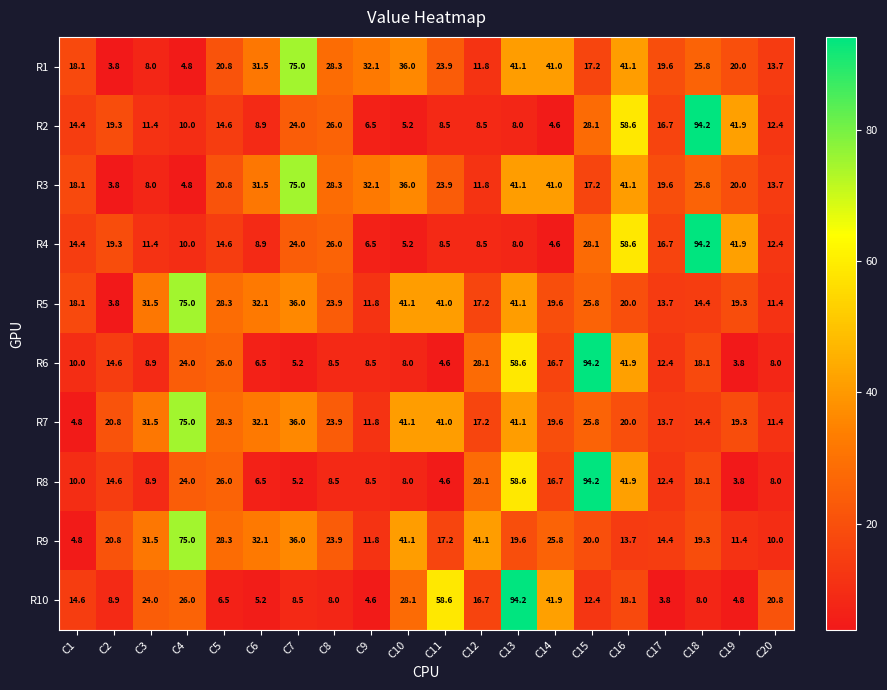

Is it true that R7 equals 20.5 at C7?

False